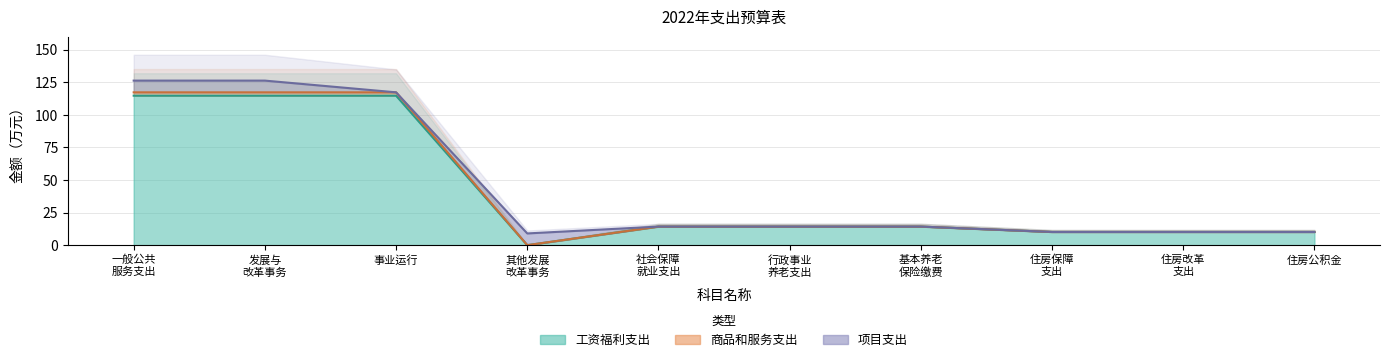

What is the approximate value of 商品和服务支出 at 基本养老 保险缴费?

14.3